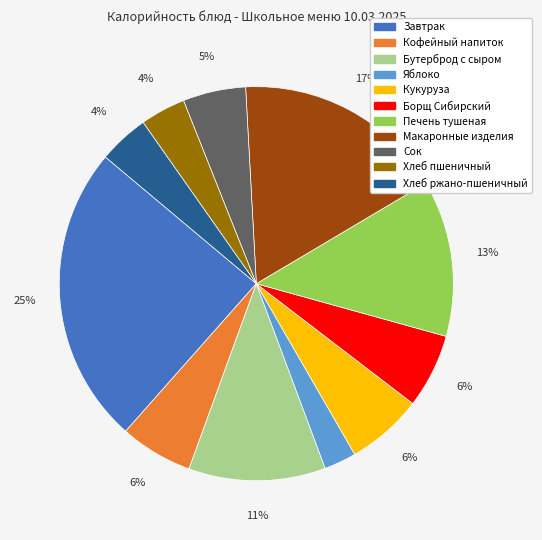

To the nearest percent, what is the difference between the largest and smallest slice percentages?

22%